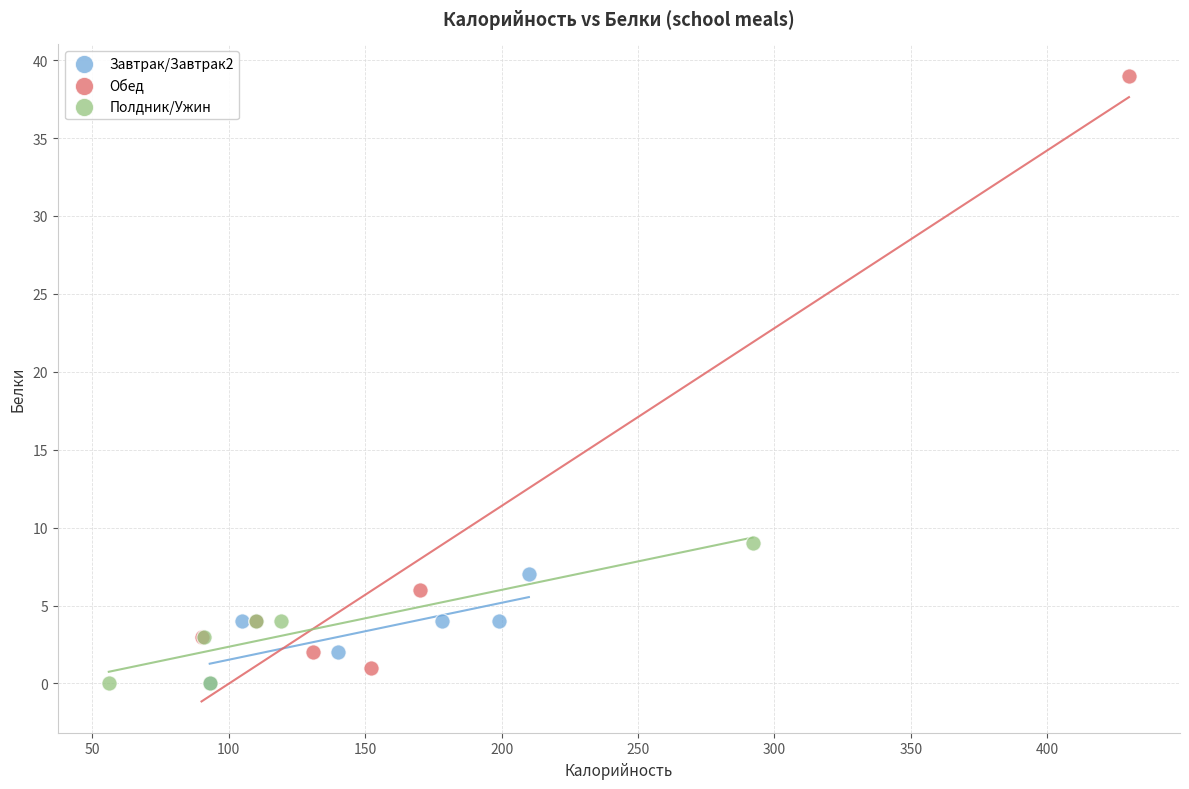

Which series has the largest Y range (max minus min)?

Обед